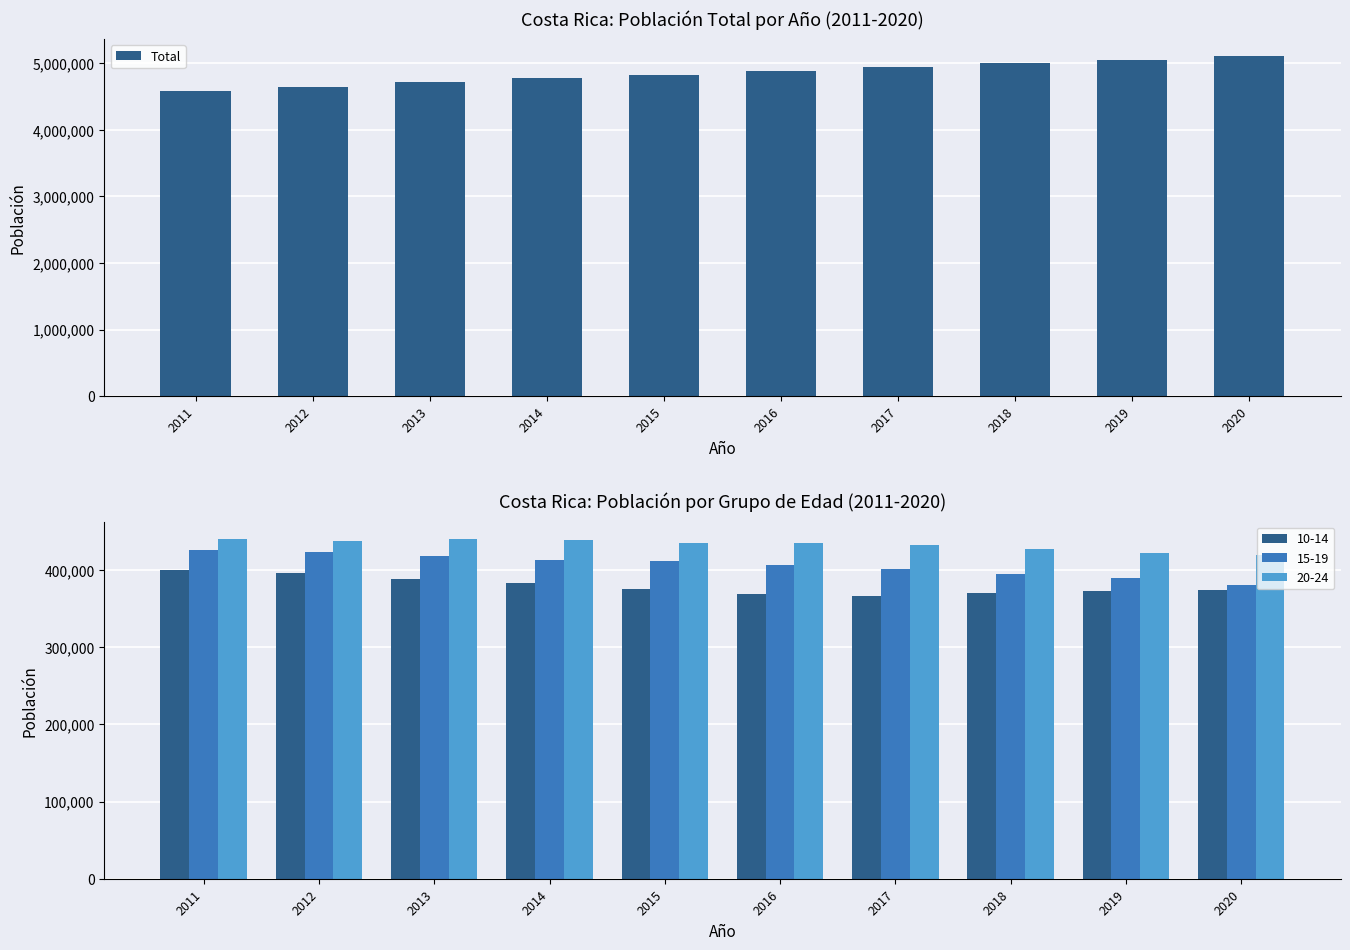

Count the number of categories in the chart.

10